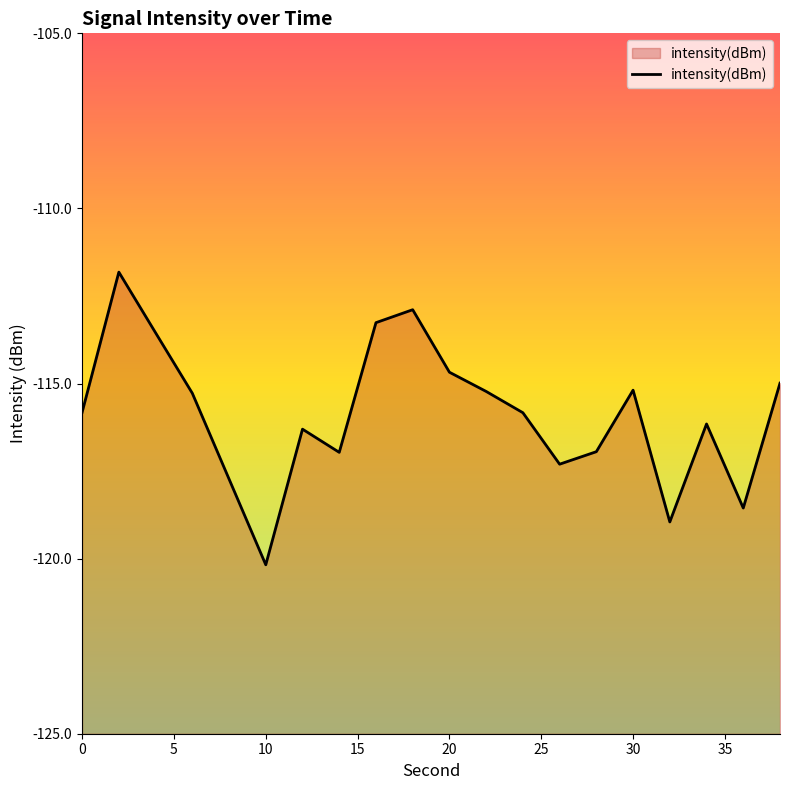

The value at 0 is -24.2. True or false?

False